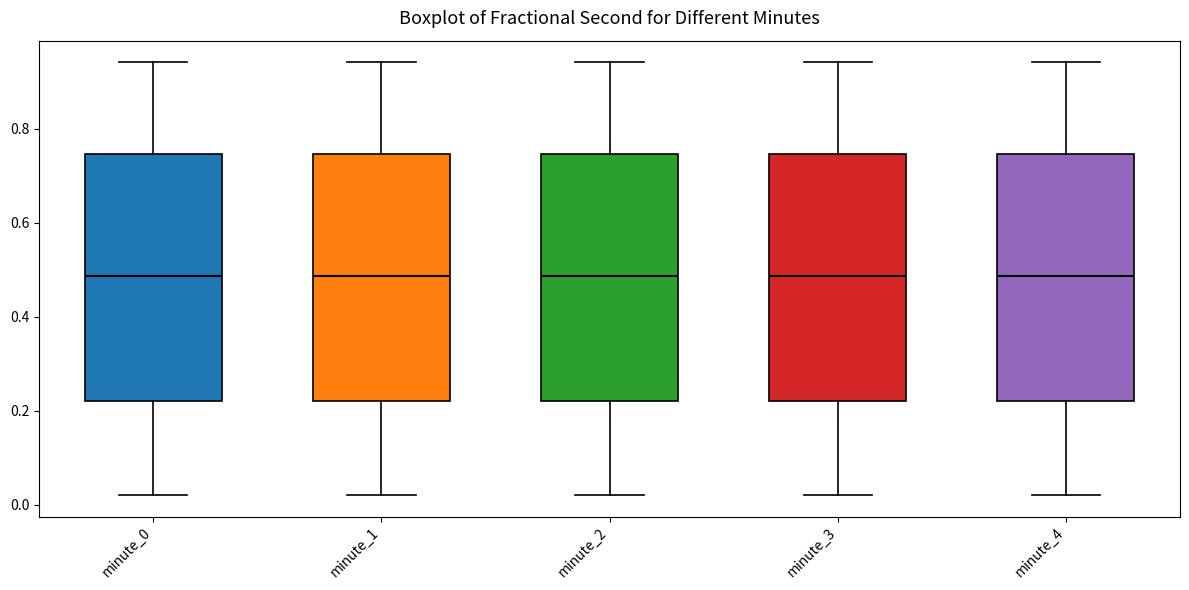

Reading left to right, read every box against the y-axis: the position of its median line, the range the box covers, and the ends of its whiskers. The values are not printed on the chart, so give them approximately, as read against the axis.

minute_0: median 0.48, box 0.22 to 0.74, whiskers 0.02 to 0.94
minute_1: median 0.48, box 0.22 to 0.74, whiskers 0.02 to 0.94
minute_2: median 0.48, box 0.22 to 0.74, whiskers 0.02 to 0.94
minute_3: median 0.48, box 0.22 to 0.74, whiskers 0.02 to 0.94
minute_4: median 0.48, box 0.22 to 0.74, whiskers 0.02 to 0.94